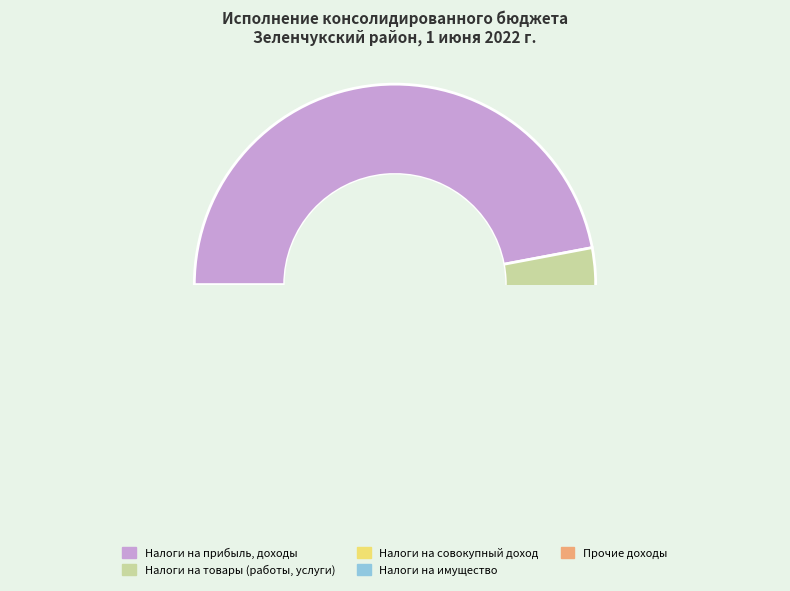

What is the smallest slice in the pie chart?

НАЛОГИ НА ТОВАРЫ (РАБОТЫ, УСЛУГИ)